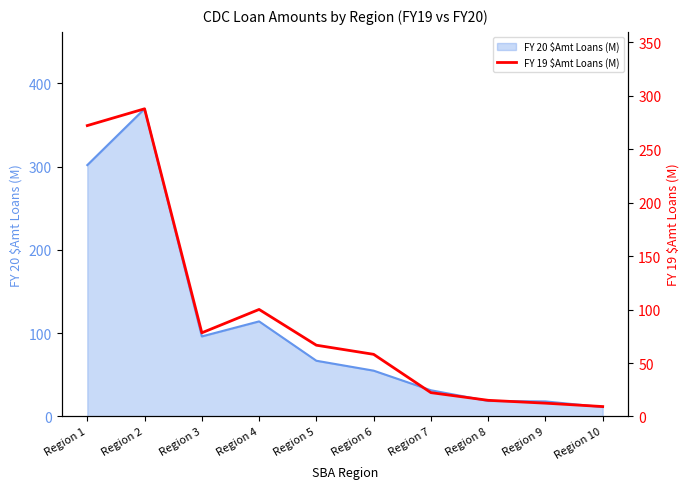

What is the approximate value at Region 7?

22.3